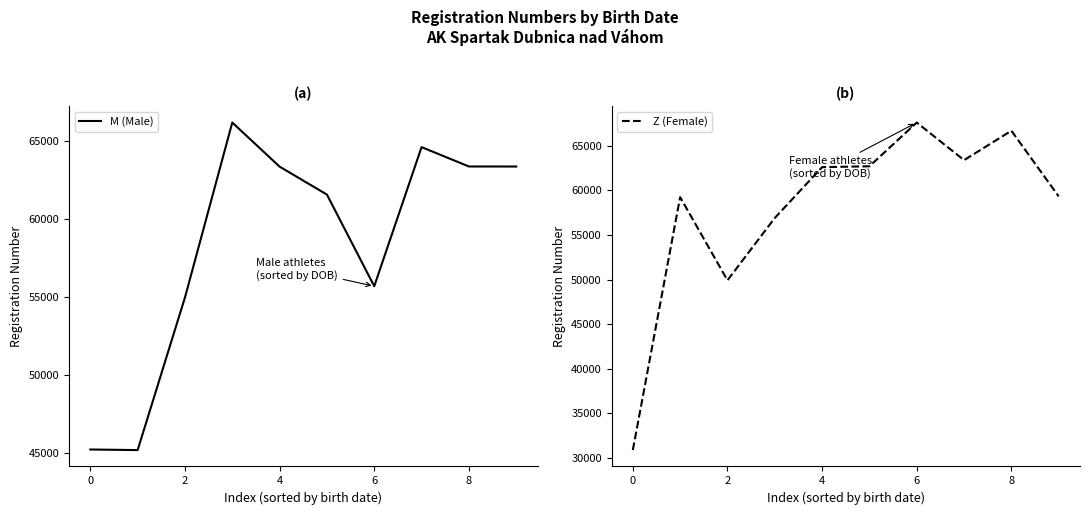

At how many categories does at least one series exceed 56520?

8